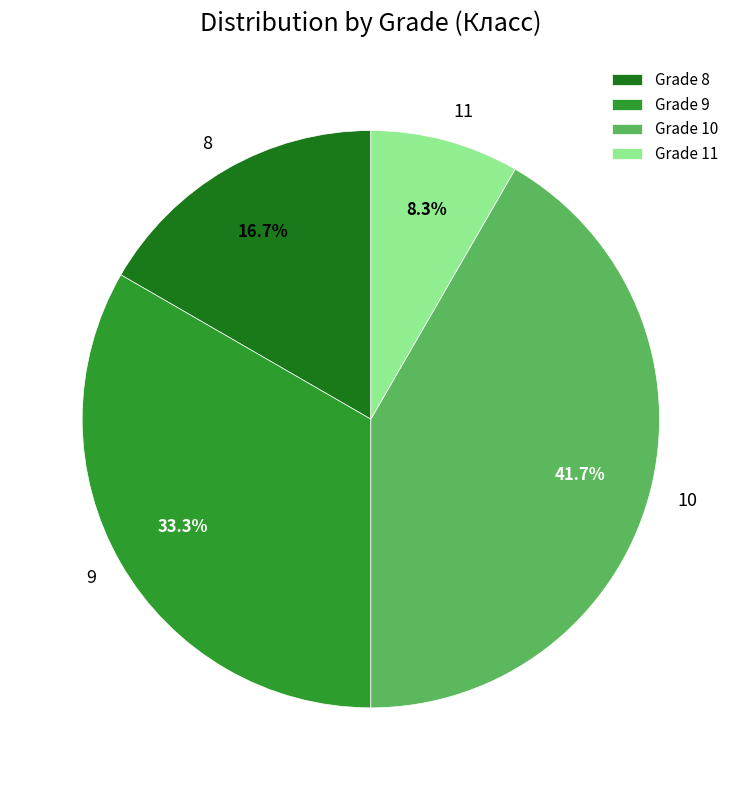

How many slices are in this pie chart?

4